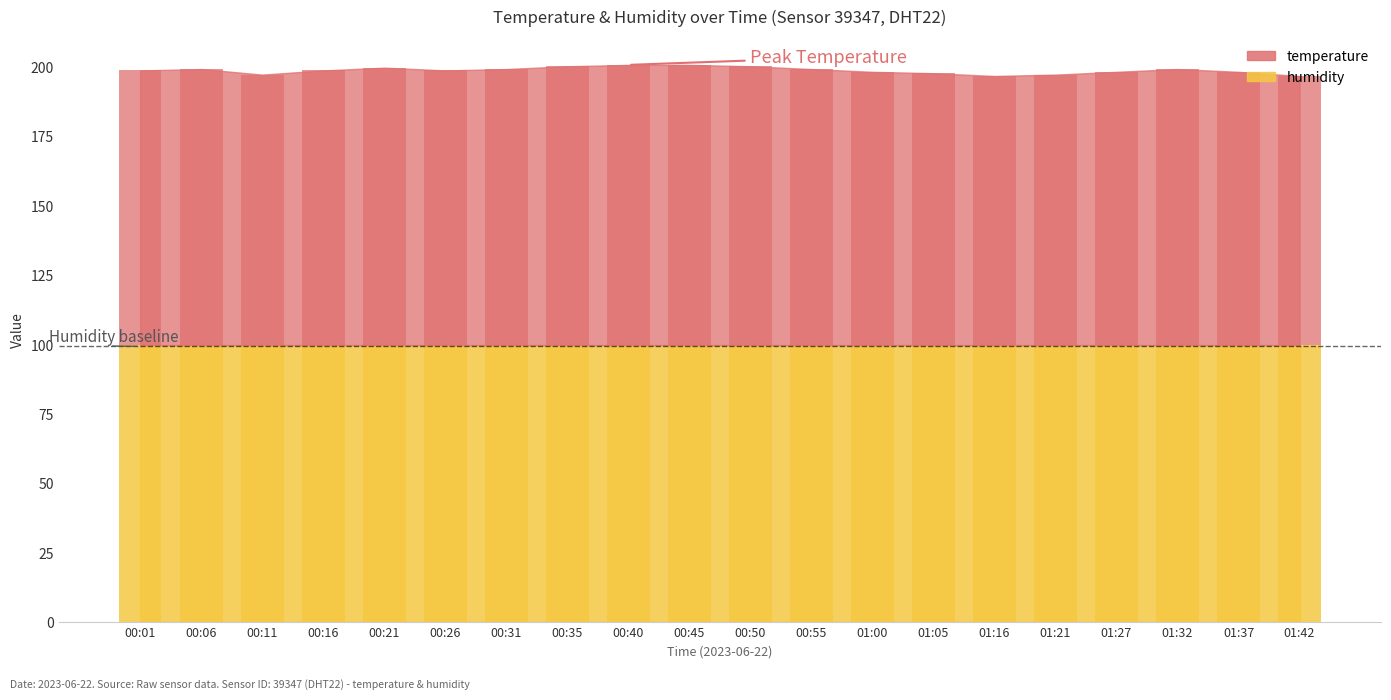

Where does the data first go above 99?

00:06